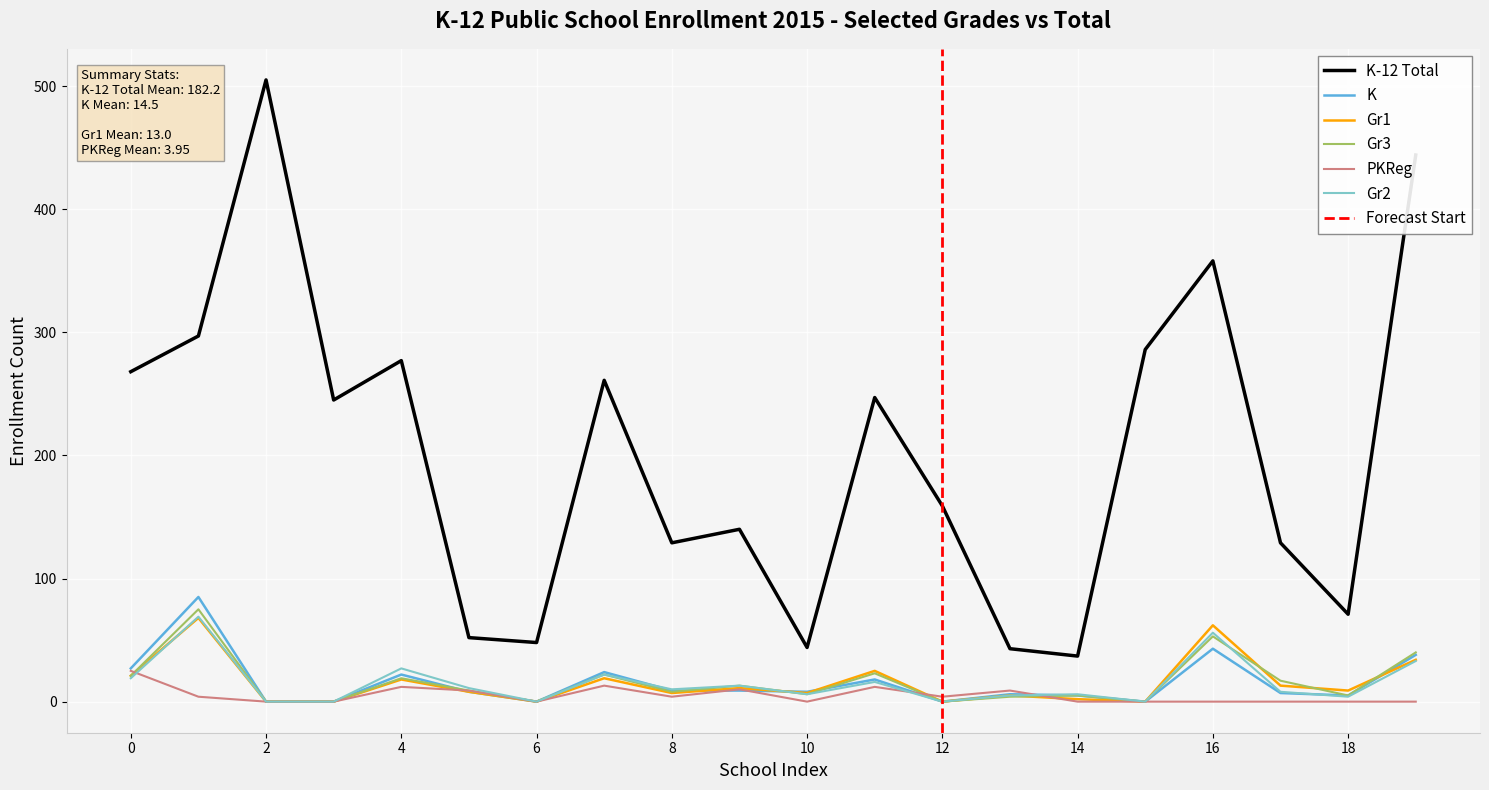

True or false: K-12 Total and Gr2 cross at least once.

False